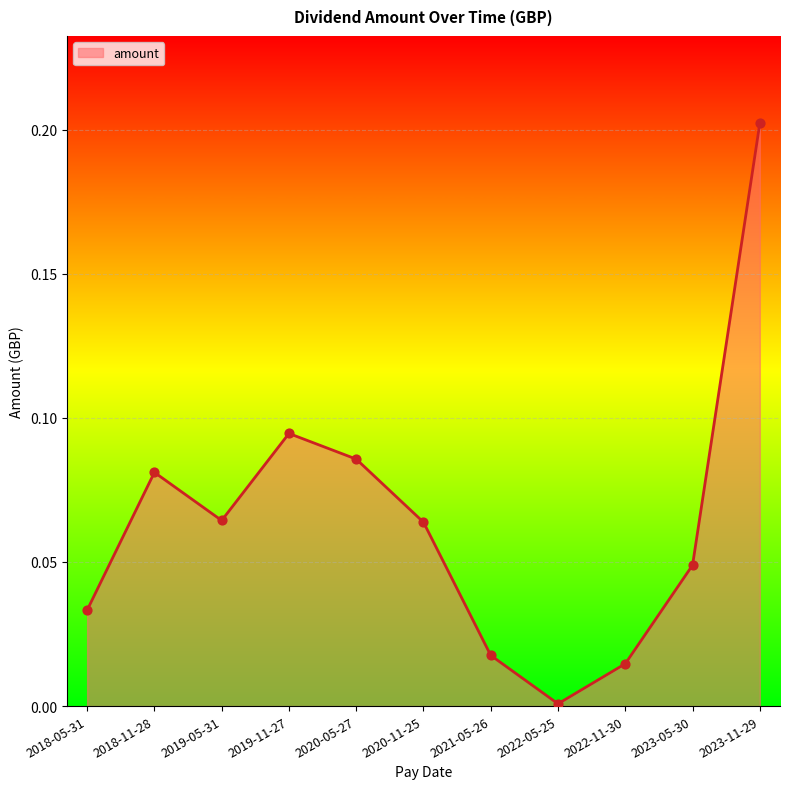

Which has a higher value, 2019-11-27 or 2022-05-25?

2019-11-27